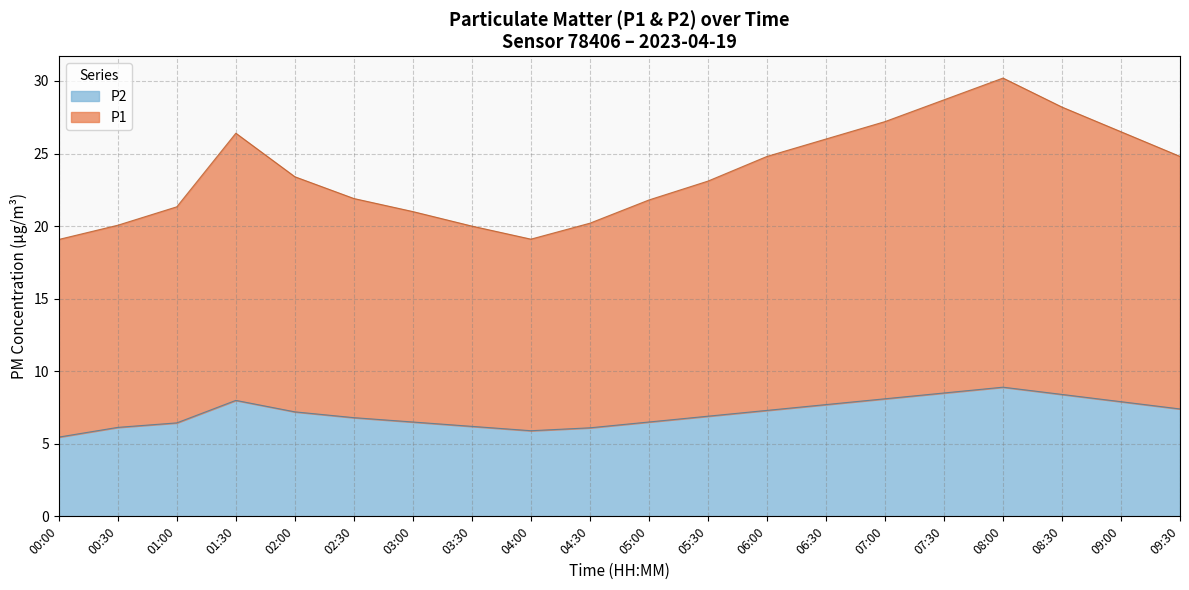

Reading left to right, transcribe all the data shown in this chart.

P1: 00:00=19.1	00:30=20.1	01:00=21.3	01:30=26.4	02:00=23.4	02:30=21.9	03:00=21.0	03:30=20.0	04:00=19.1	04:30=20.2	05:00=21.8	05:30=23.1	06:00=24.8	06:30=26.0	07:00=27.2	07:30=28.7	08:00=30.2	08:30=28.2	09:00=26.5	09:30=24.8
P2: 00:00=5.5	00:30=6.1	01:00=6.4	01:30=8.0	02:00=7.2	02:30=6.8	03:00=6.5	03:30=6.2	04:00=5.9	04:30=6.1	05:00=6.5	05:30=6.9	06:00=7.3	06:30=7.7	07:00=8.1	07:30=8.5	08:00=8.9	08:30=8.4	09:00=7.9	09:30=7.4